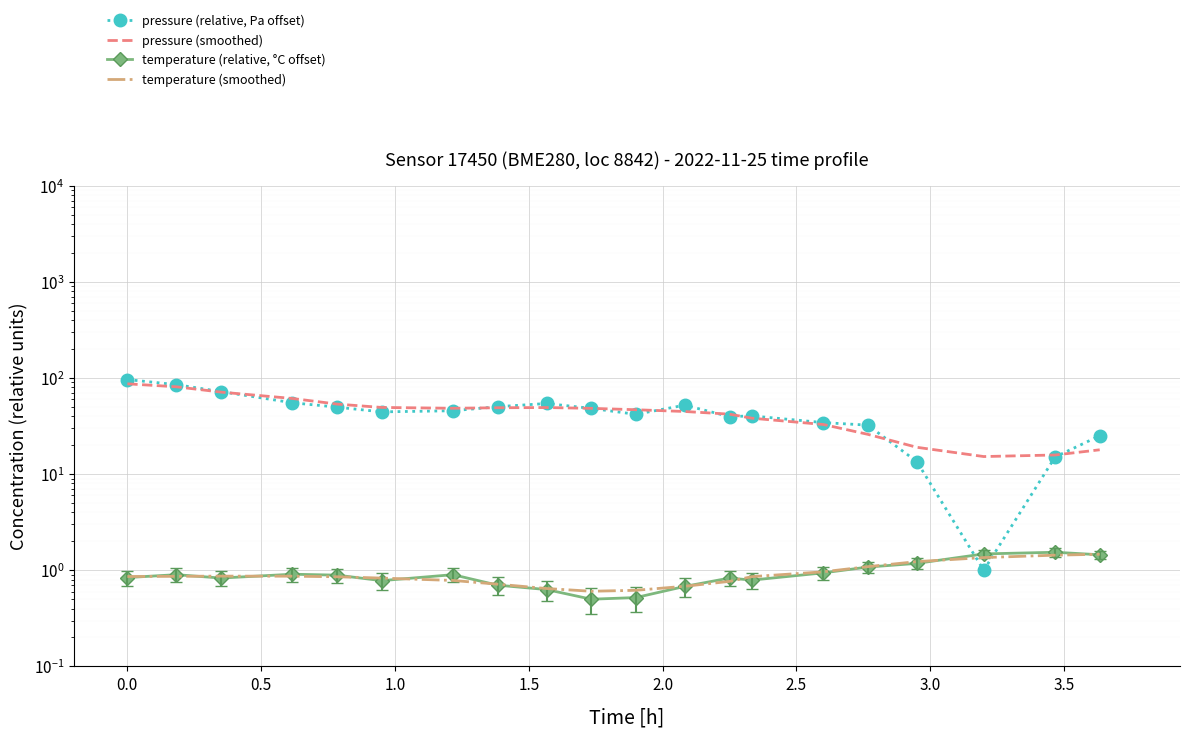

What are all the series names shown in the legend?

pressure (relative, Pa offset), pressure (smoothed), temperature (relative, °C offset), temperature (smoothed)